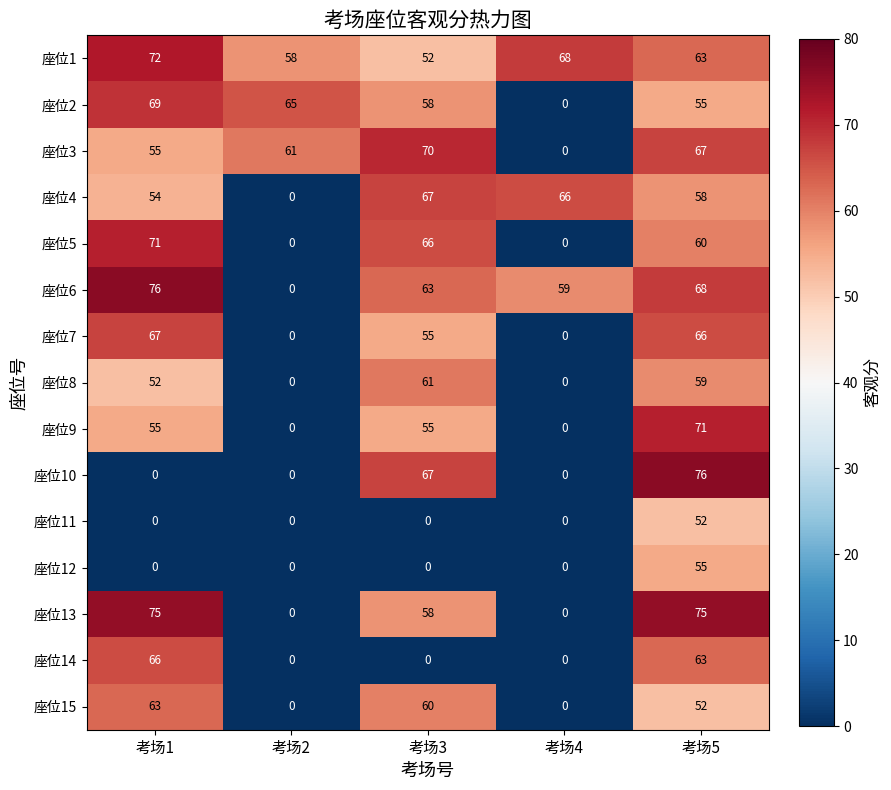

What is the average value of the 座位9 series?

36